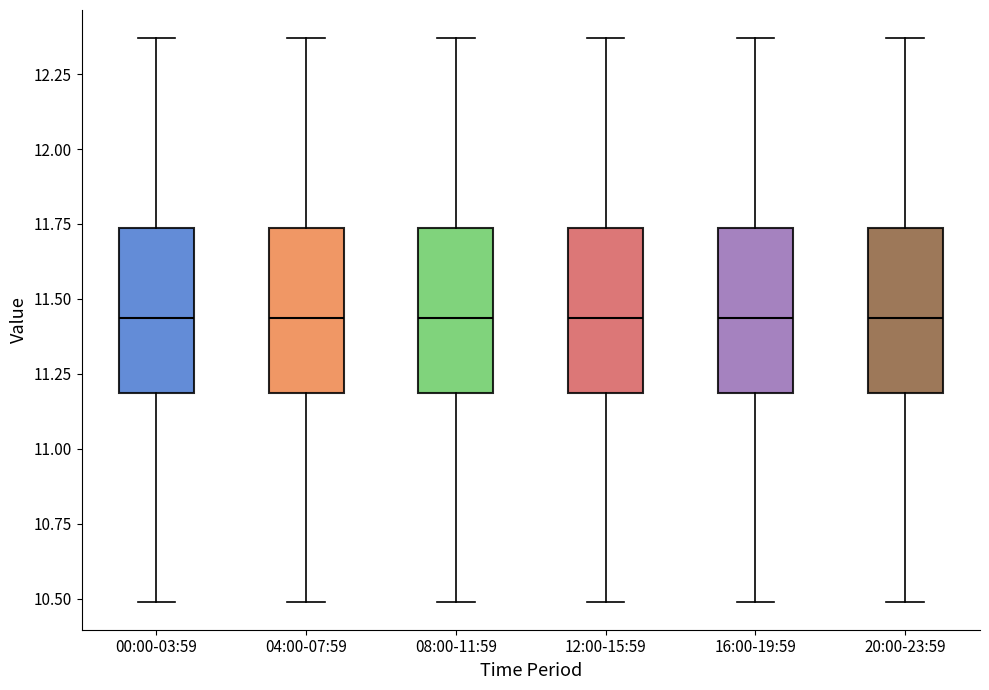

Reading left to right, transcribe this box plot: for each box, give where its median line is, the range the box spans, and where its two whiskers end, as read against the y-axis. The values are not printed on the chart, so give them approximately, as read against the axis.

00:00-03:59: median 11.45, box 11.20 to 11.75, whiskers 10.50 to 12.35
04:00-07:59: median 11.45, box 11.20 to 11.75, whiskers 10.50 to 12.35
08:00-11:59: median 11.45, box 11.20 to 11.75, whiskers 10.50 to 12.35
12:00-15:59: median 11.45, box 11.20 to 11.75, whiskers 10.50 to 12.35
16:00-19:59: median 11.45, box 11.20 to 11.75, whiskers 10.50 to 12.35
20:00-23:59: median 11.45, box 11.20 to 11.75, whiskers 10.50 to 12.35